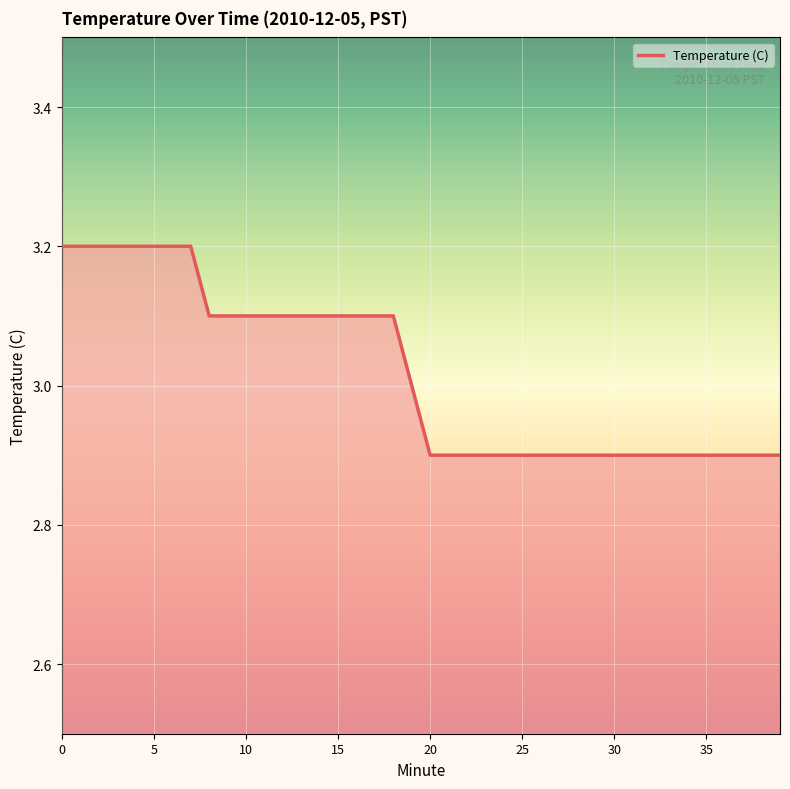

What is the greatest value displayed?

3.2